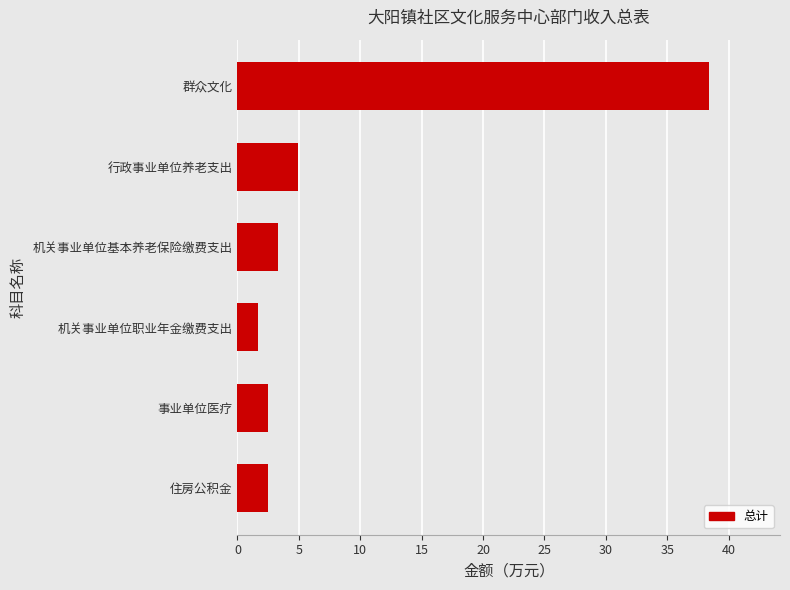

At which label is the value closest to 20?

行政事业单位养老支出